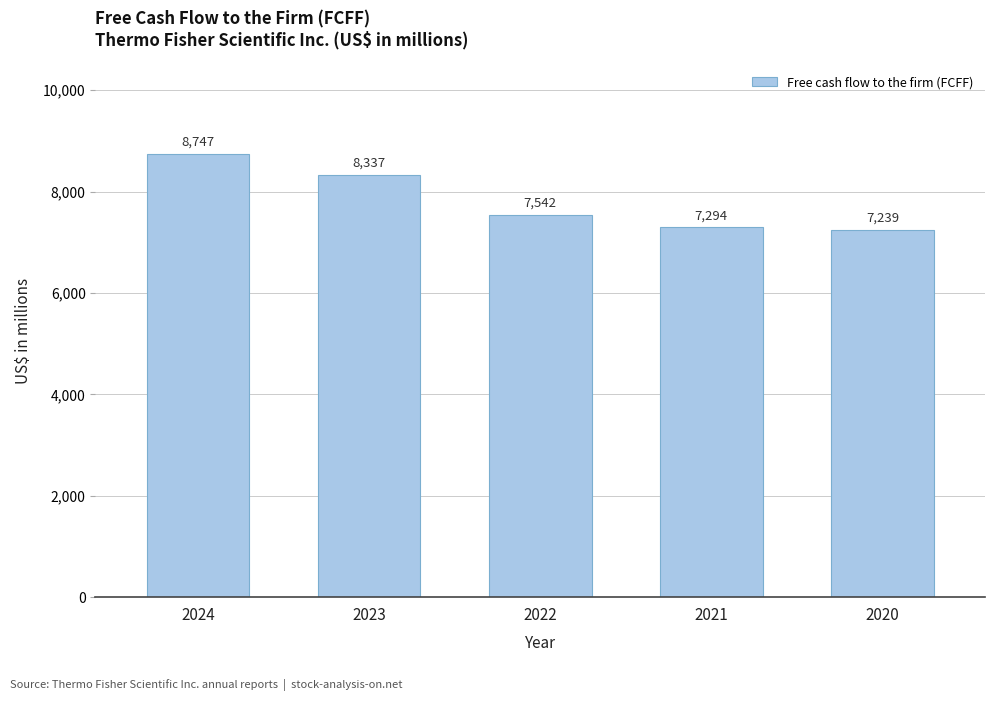

What value does the data have at 2021?

7294